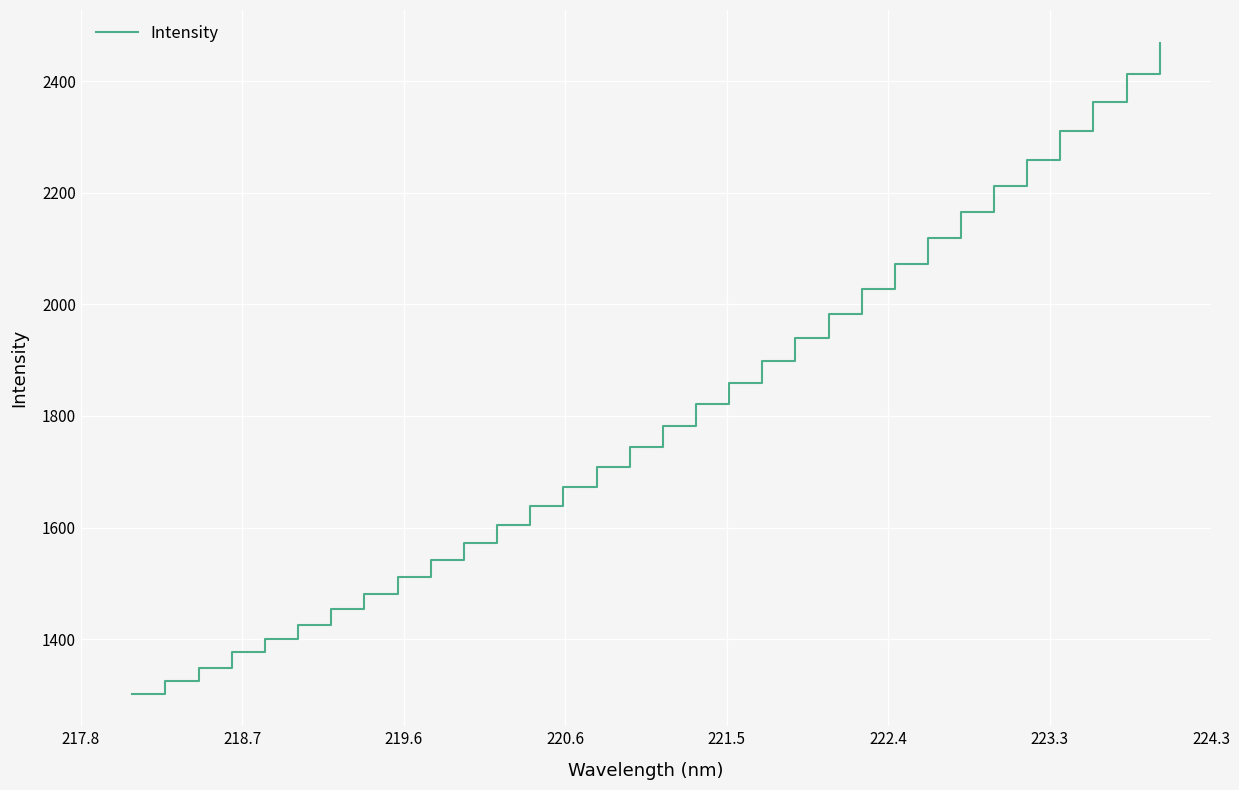

What is the difference between the maximum and minimum values?

1166.9